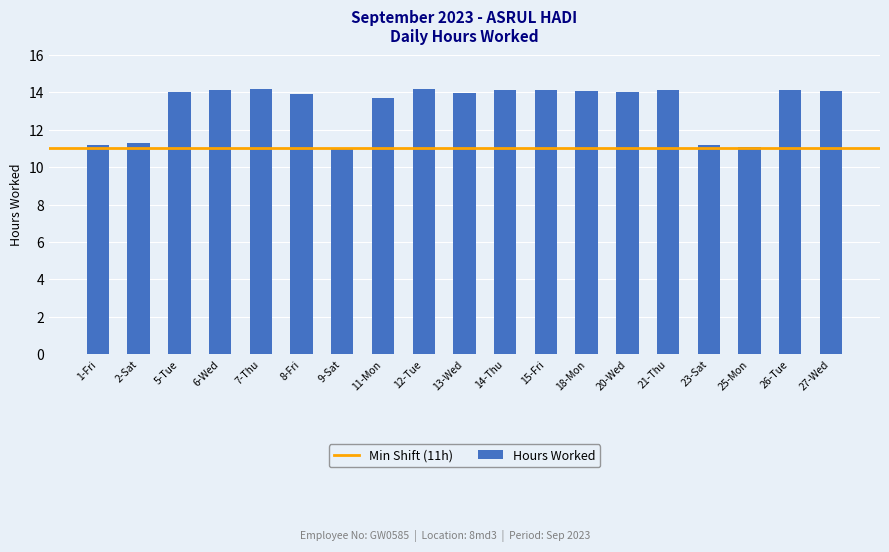

What is the difference between the values at 7-Thu and 13-Wed?

0.2